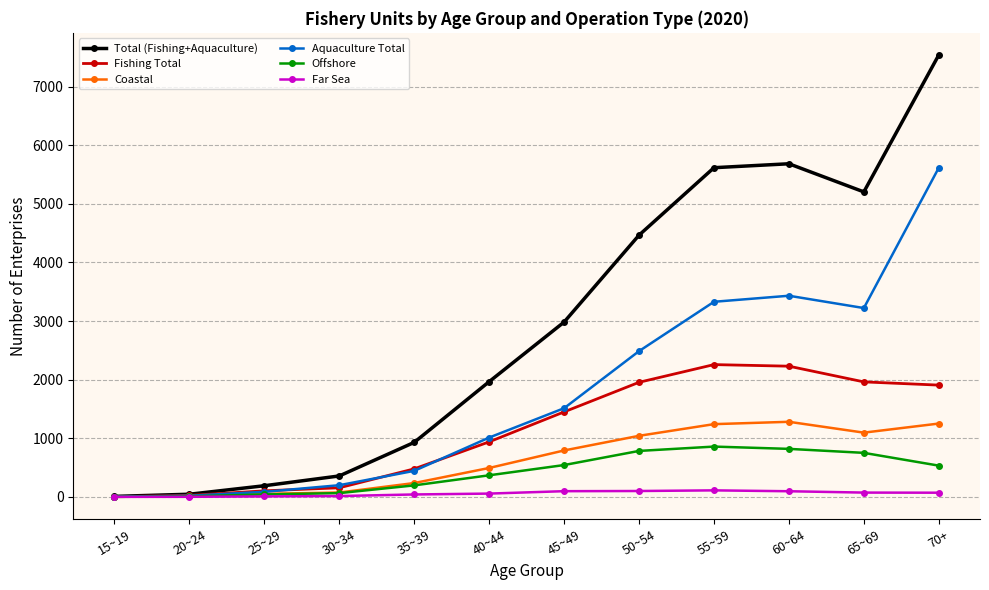

The Offshore series shows 1156 at 65~69. True or false?

False